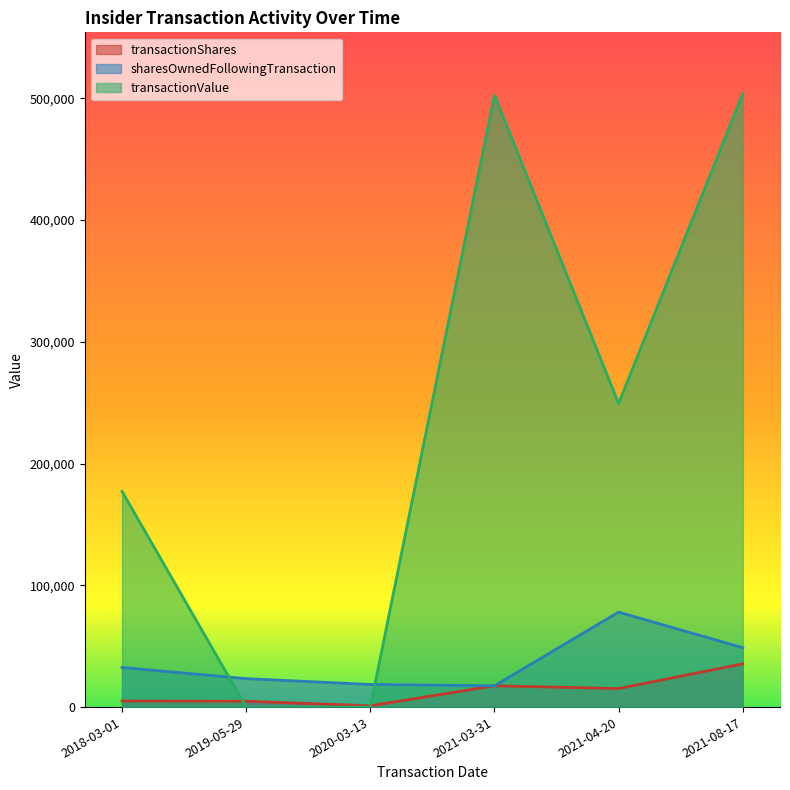

How many intersections are there between transactionValue and sharesOwnedFollowingTransaction?

2